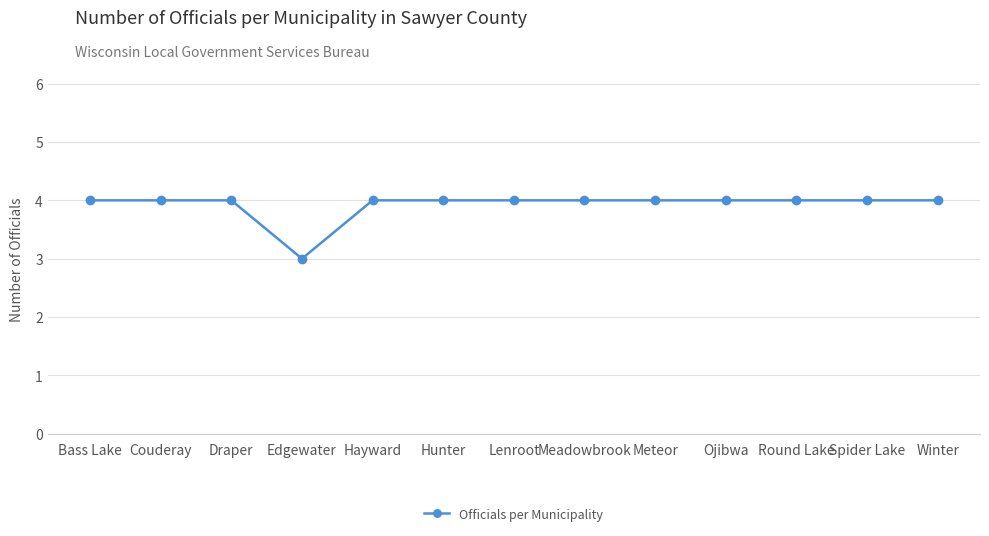

Which label corresponds to the smallest value in the chart?

Edgewater